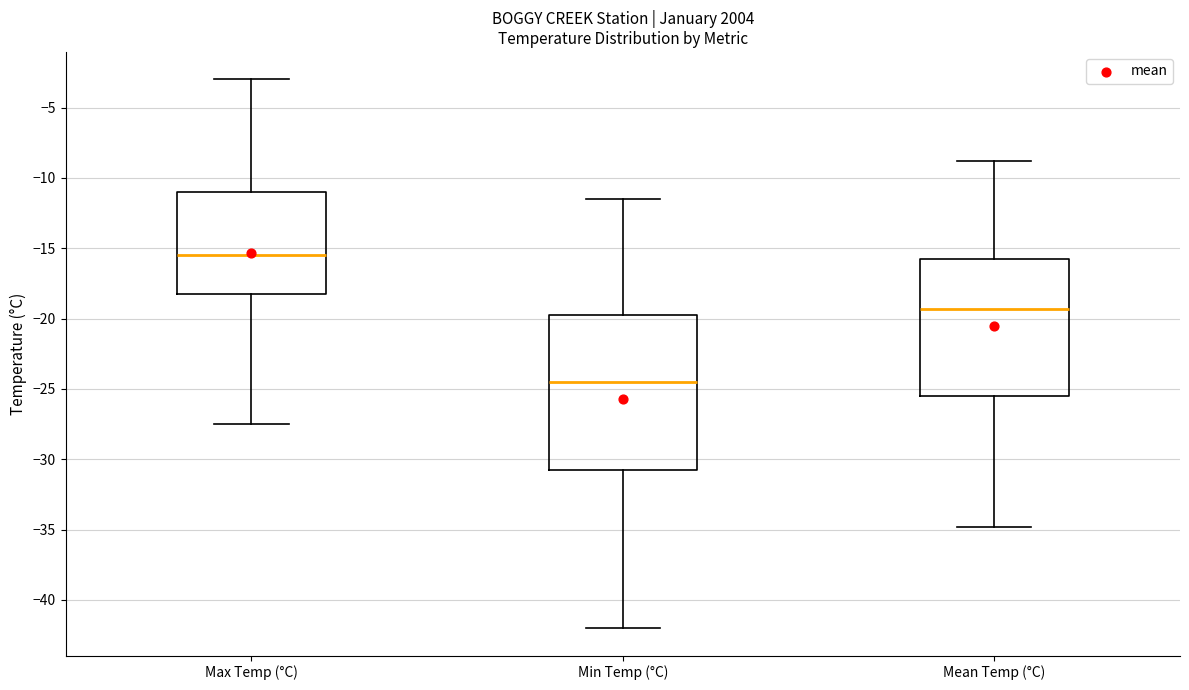

Which box is the tallest, from its lower edge to its upper edge?

Min Temp (°C)